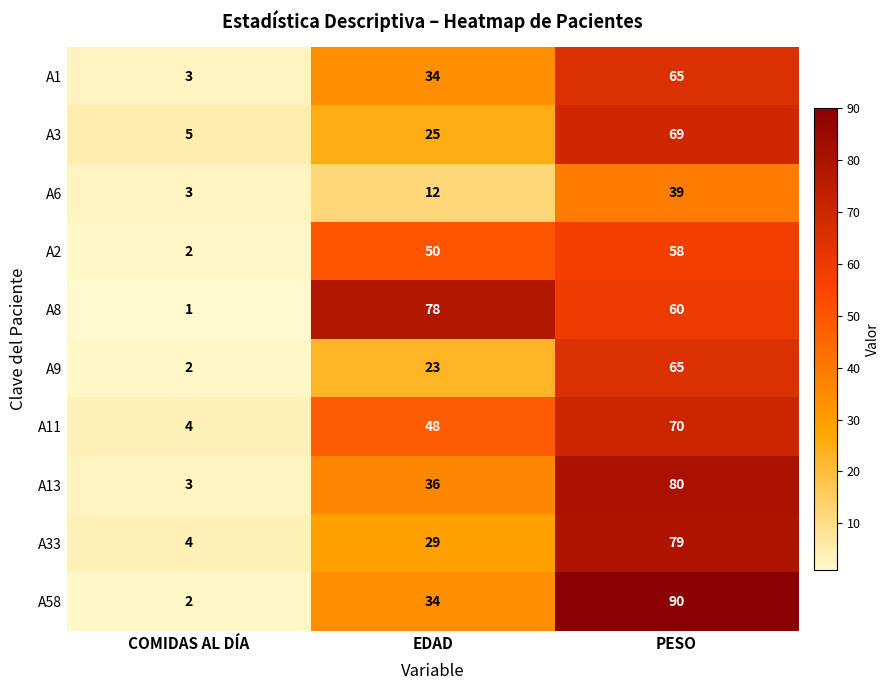

List the labels in order of A11 value, largest first.

PESO, EDAD, COMIDAS AL DÍA